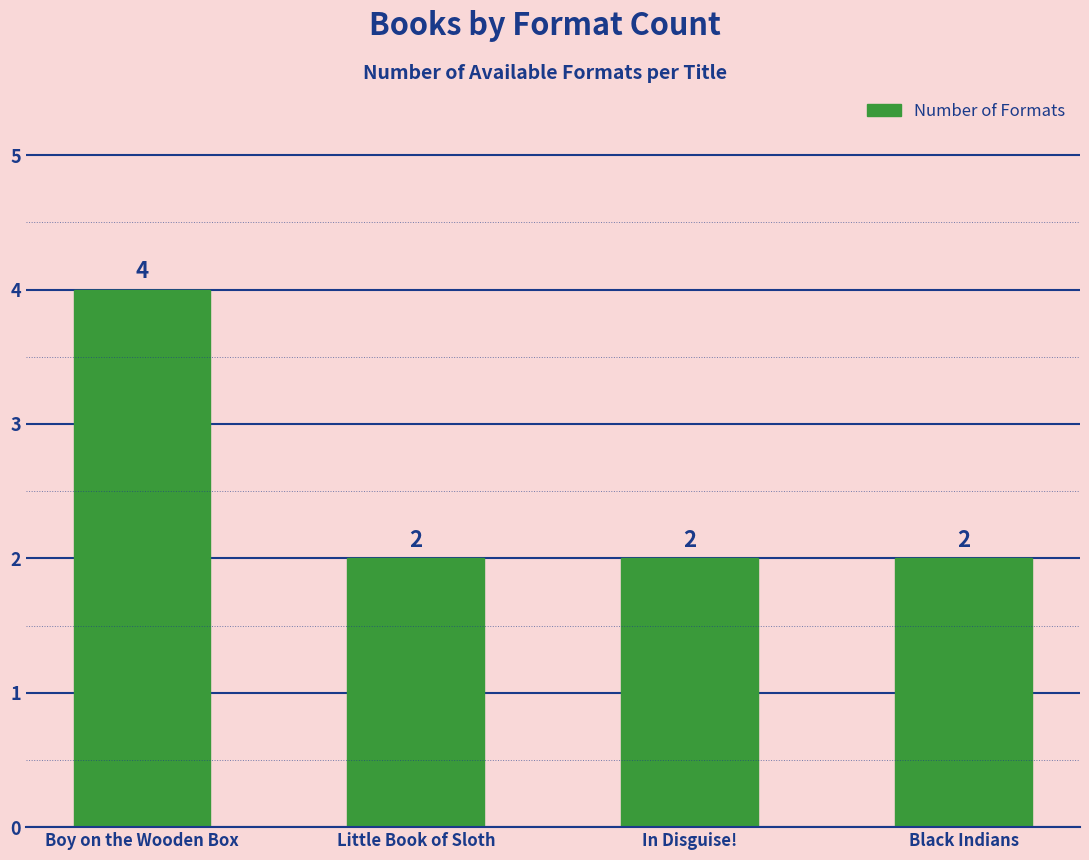

What is the value of the 2nd bar from the left?

2